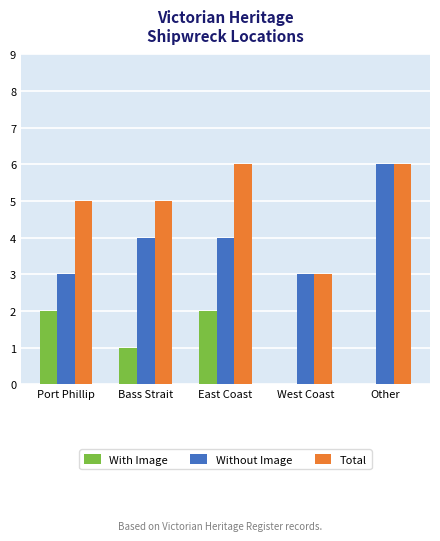

Which series has the largest total across all categories?

Total